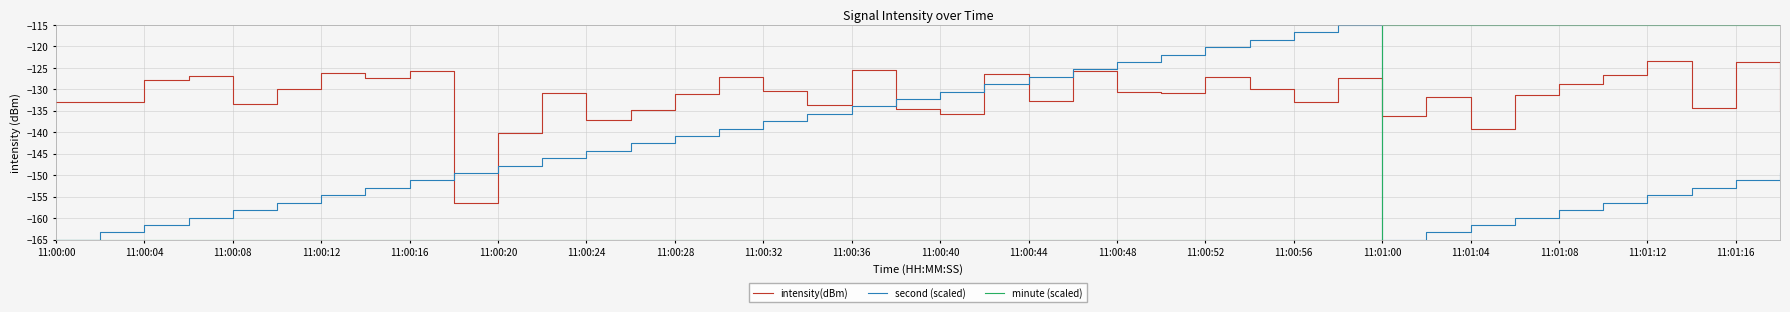

Rank the series by their average value, from highest to lowest.

intensity(dBm), second (scaled), minute (scaled)